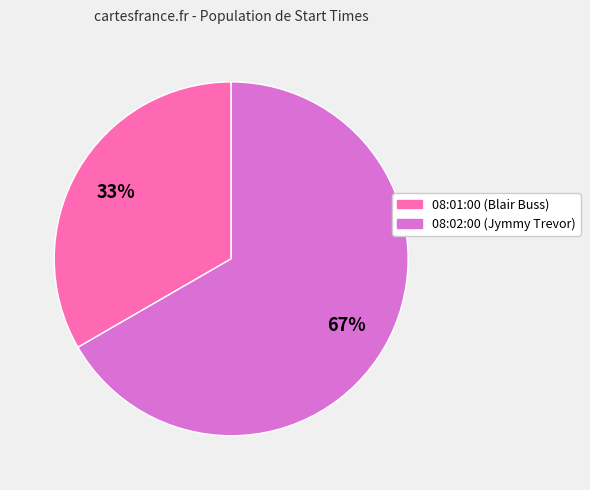

What percentage is the 08:02:00 slice, to the nearest percent?

67%